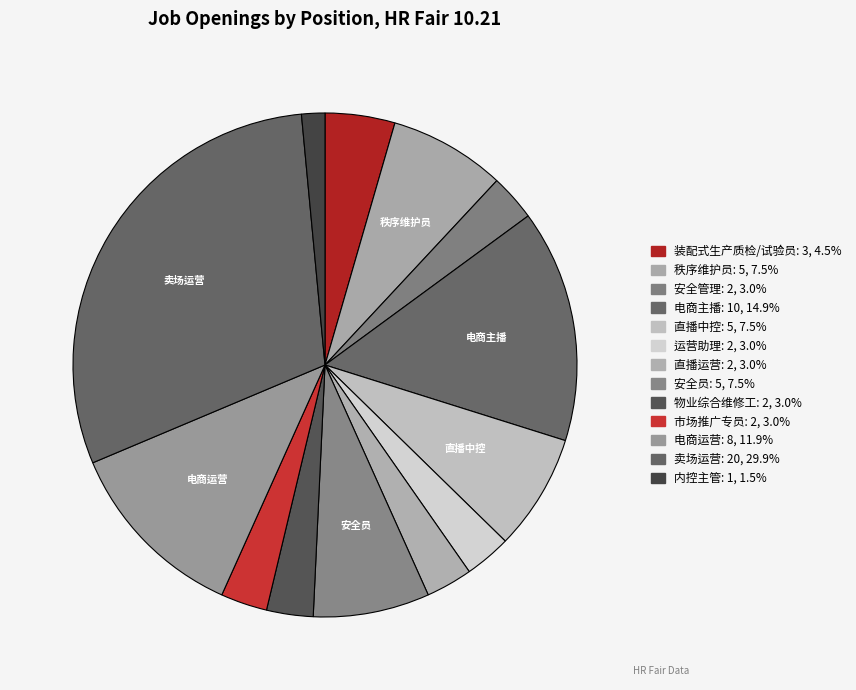

What portion of the pie excludes 秩序维护员?

92.5%